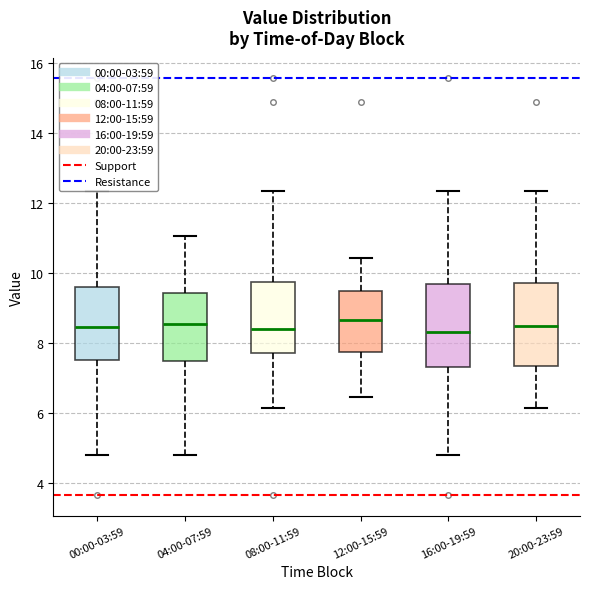

Where does the upper whisker of the box for 20:00-23:59 end on the y-axis? The values are not printed on the chart, so give them approximately, as read against the axis.

12.4